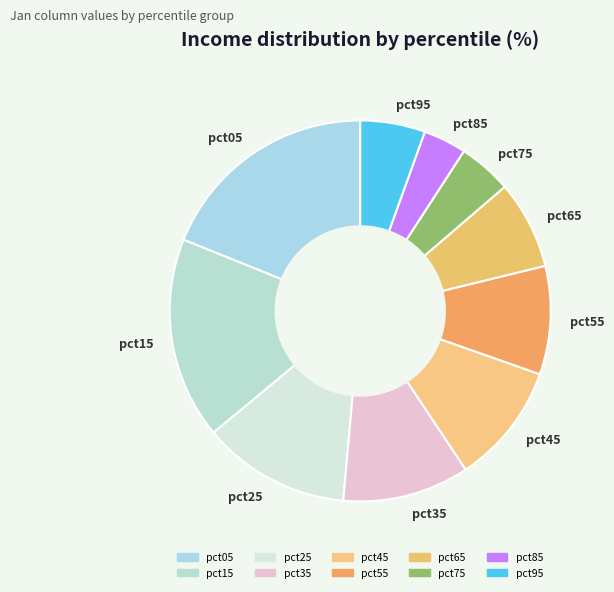

Is there any slice that represents more than half of the pie?

No